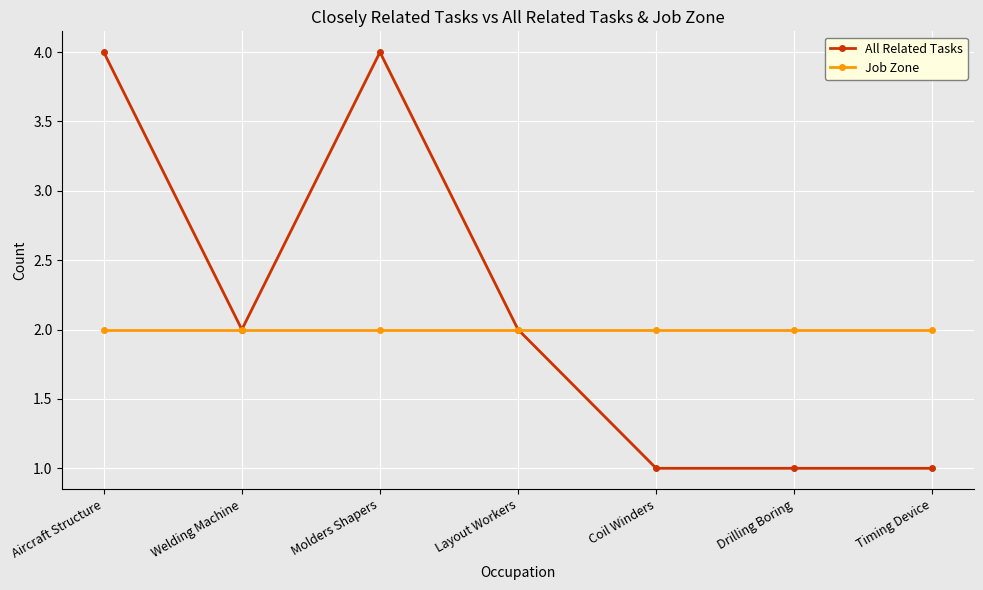

In All Related Tasks, how many points are higher than both neighbors (excluding endpoints)?

1